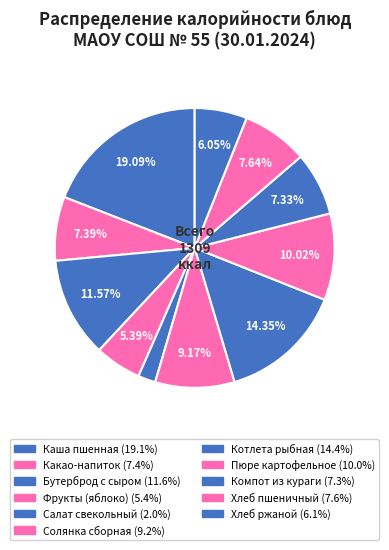

What is the ratio of the value at Хлеб ржаной to the value at Пюре картофельное?

0.6